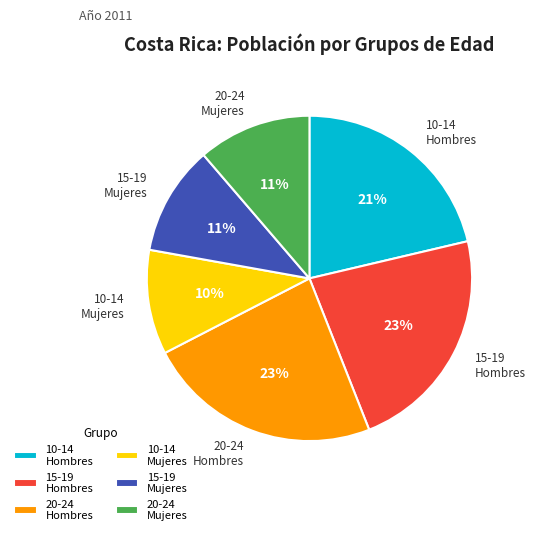

Is the sum of 10-14 Hombres and 10-14 Mujeres greater than half?

No